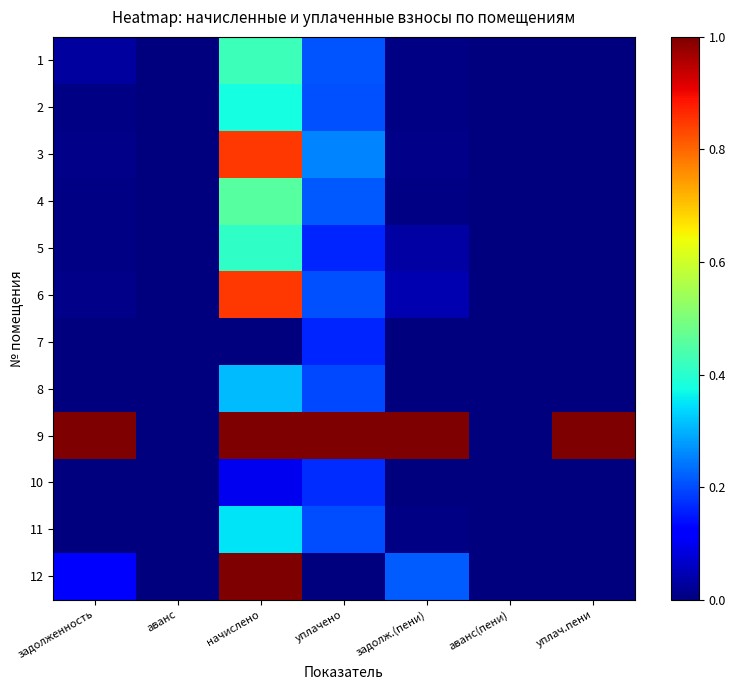

How many data points does each series have?

7